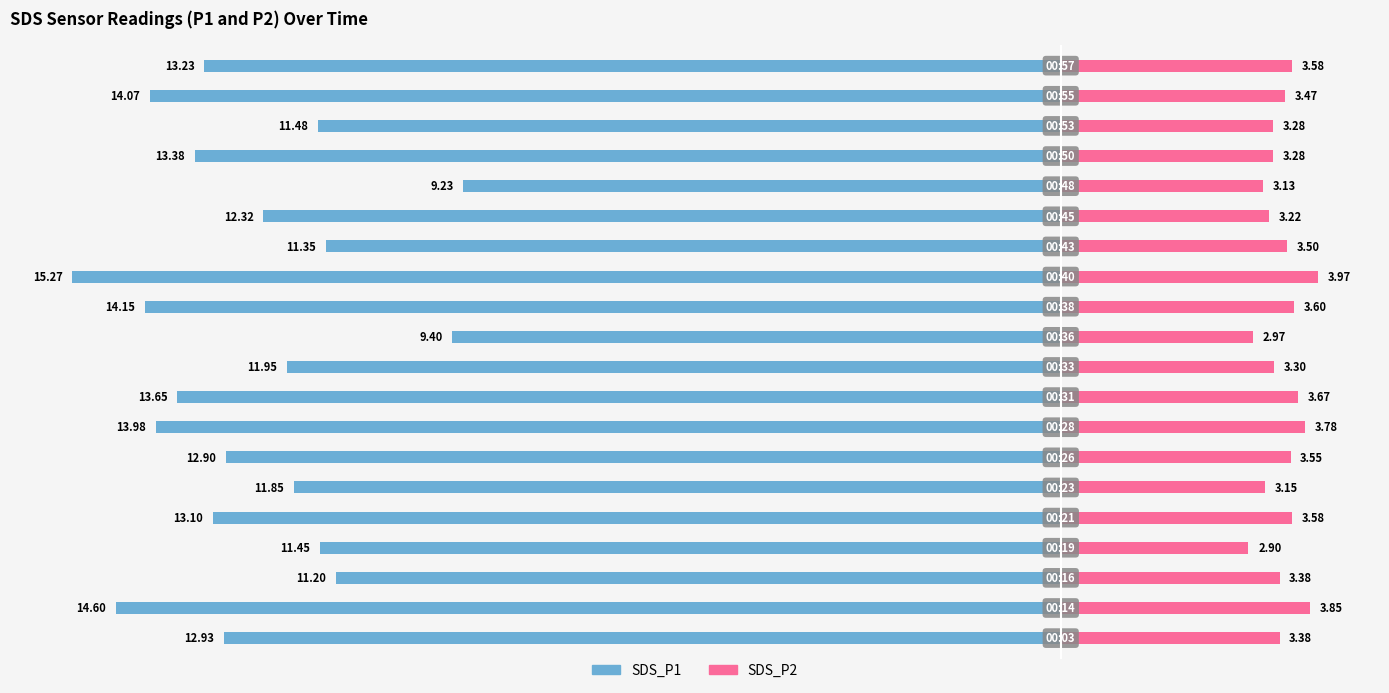

What is the difference between the maximum and minimum values in the SDS_P2 series?

1.1